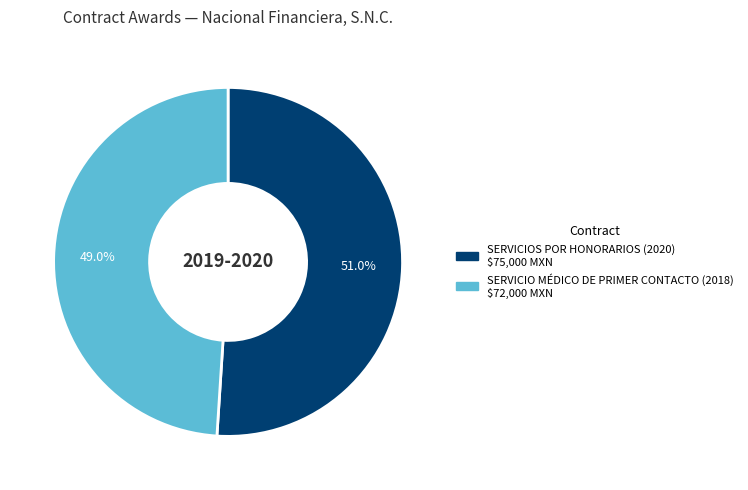

Rank the categories by value from highest to lowest.

SERVICIOS POR HONORARIOS (2020) $75,000 MXN, SERVICIO MÉDICO DE PRIMER CONTACTO (2018) $72,000 MXN